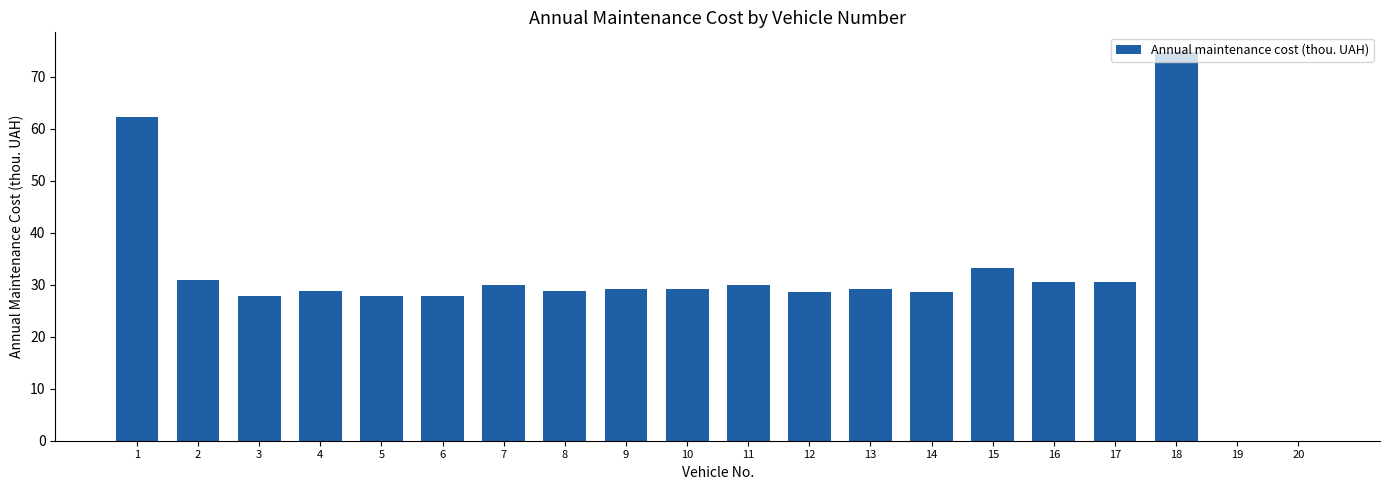

The value at 17 is 21.2. True or false?

False